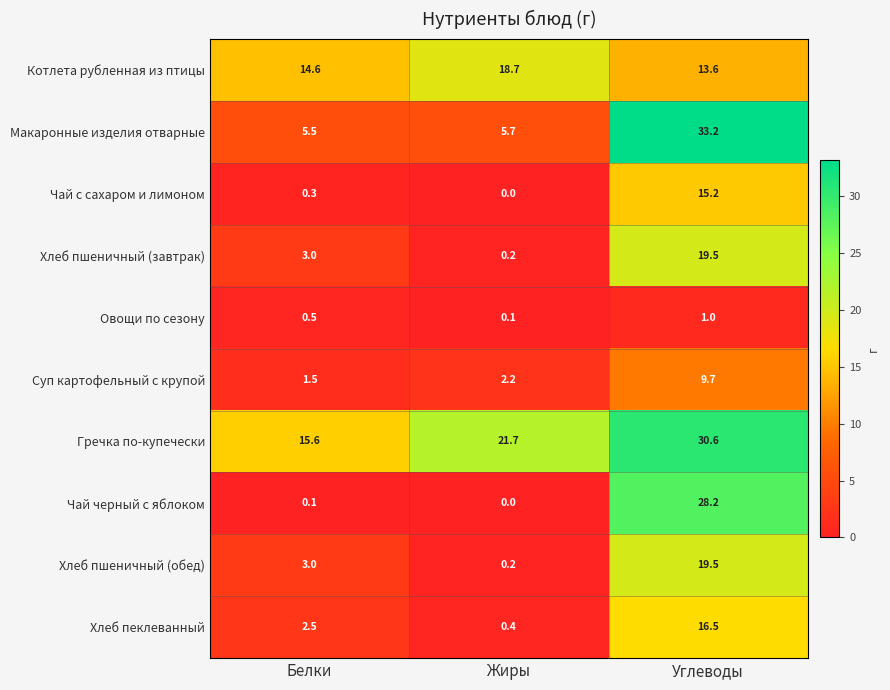

Count the number of categories in the chart.

3